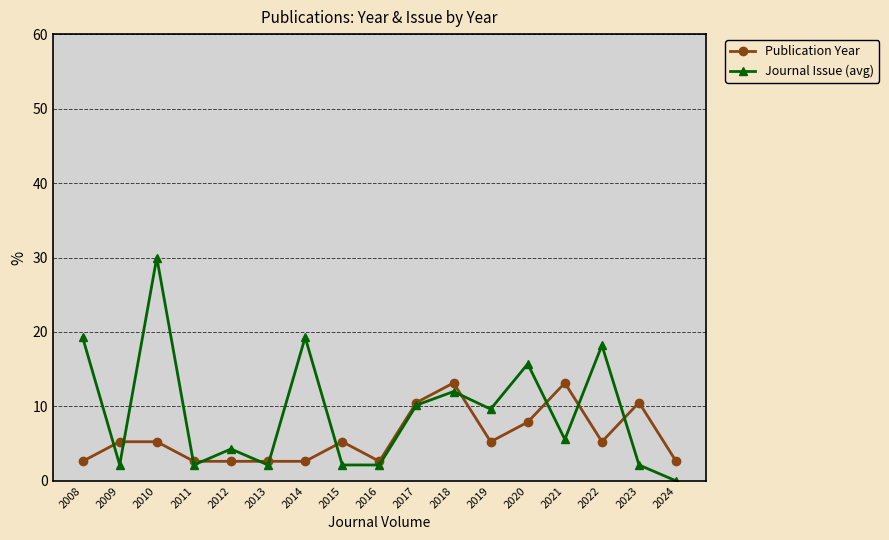

Which category has the lowest value across all series?

2024